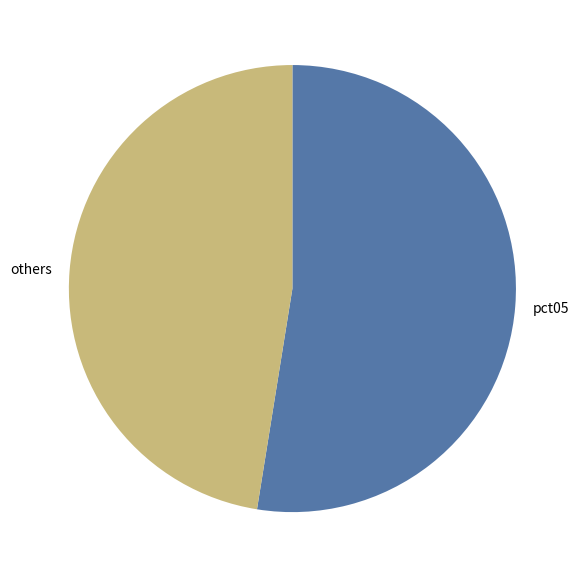

Rank the categories by value from lowest to highest.

others, pct05